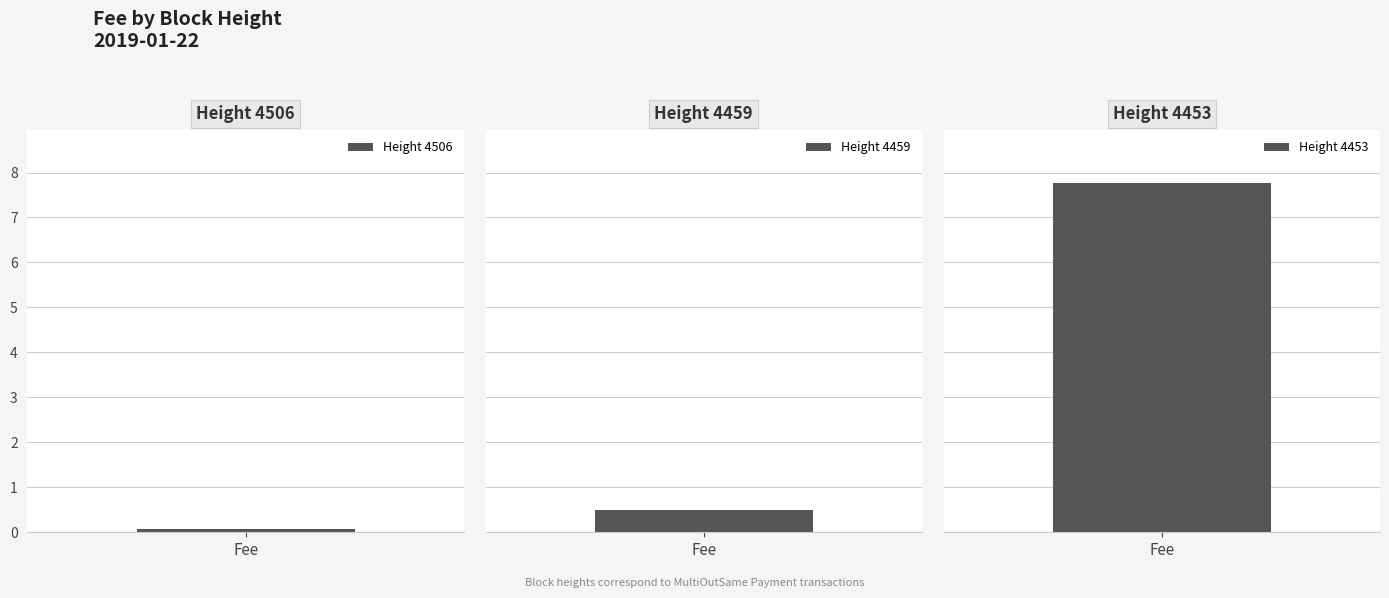

Reading left to right, extract all data points from this chart.

0.1	0.5	7.8